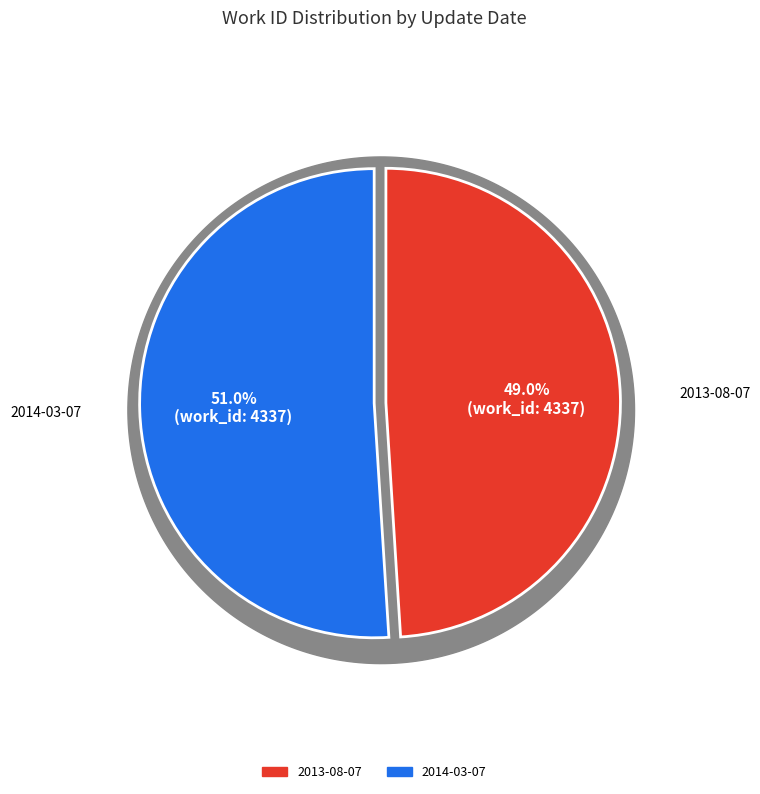

Which slice is the smallest?

2013-08-07